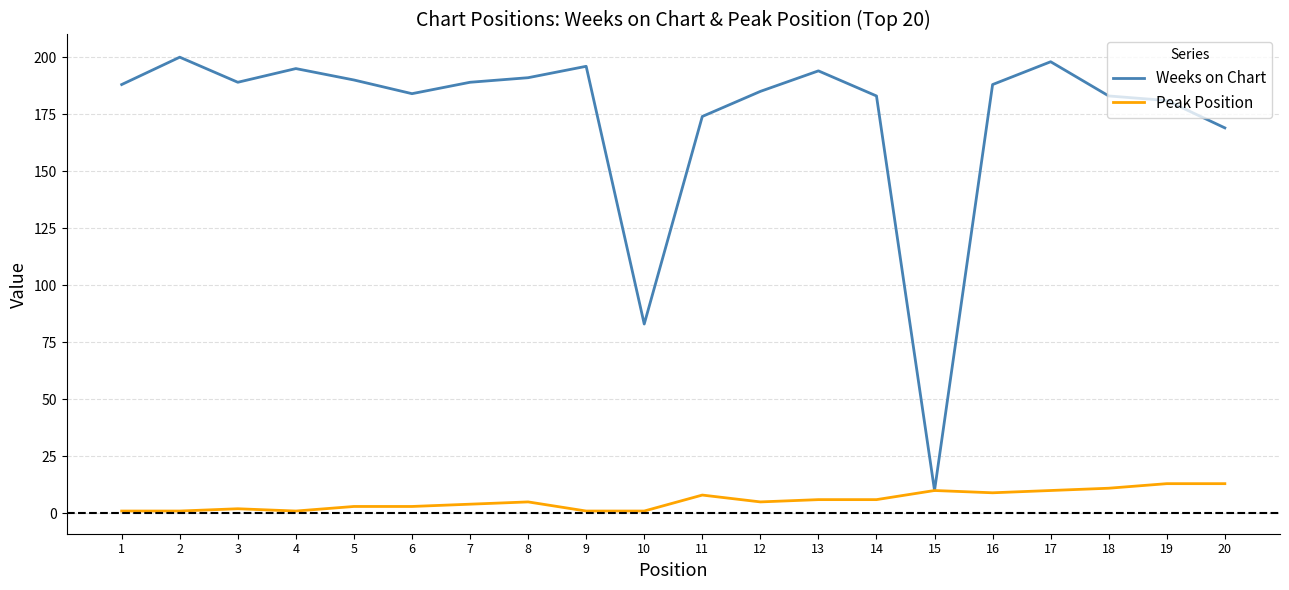

How many interior local valleys does the Weeks on Chart series have?

4